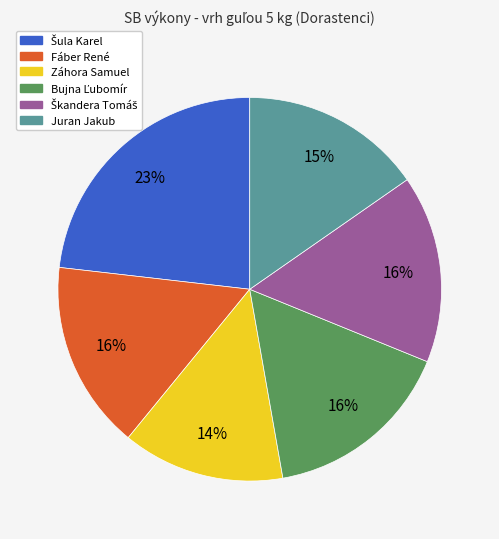

How many segments does this pie chart have?

6